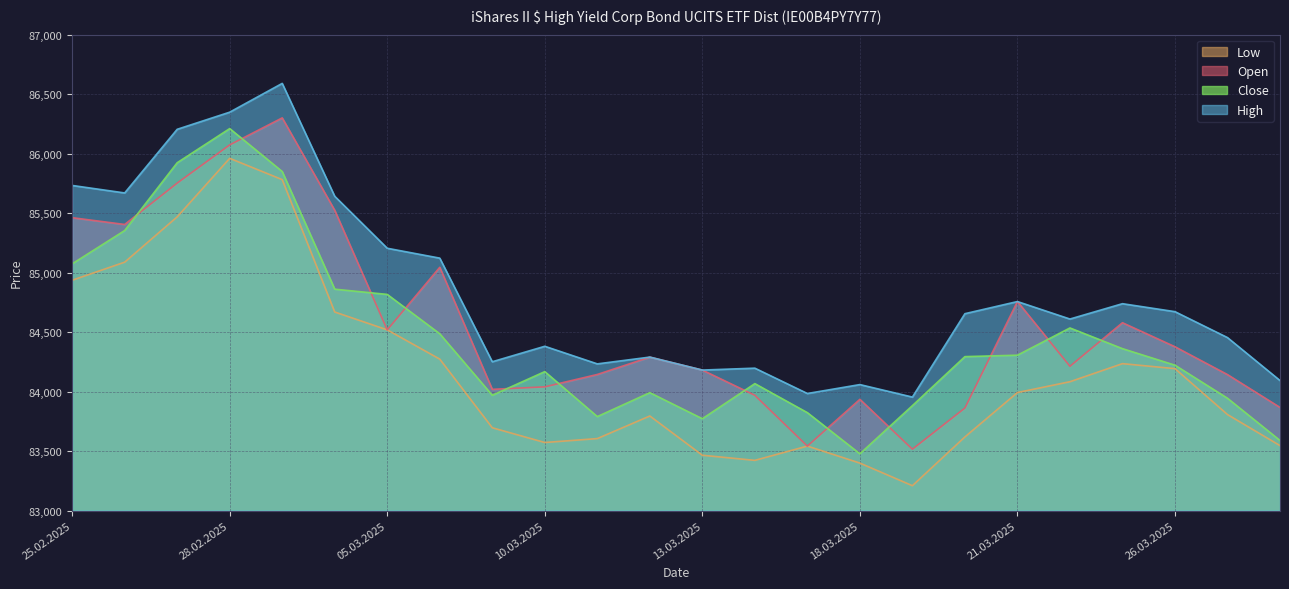

What is the difference between the second highest and second lowest values in the High series?

2365